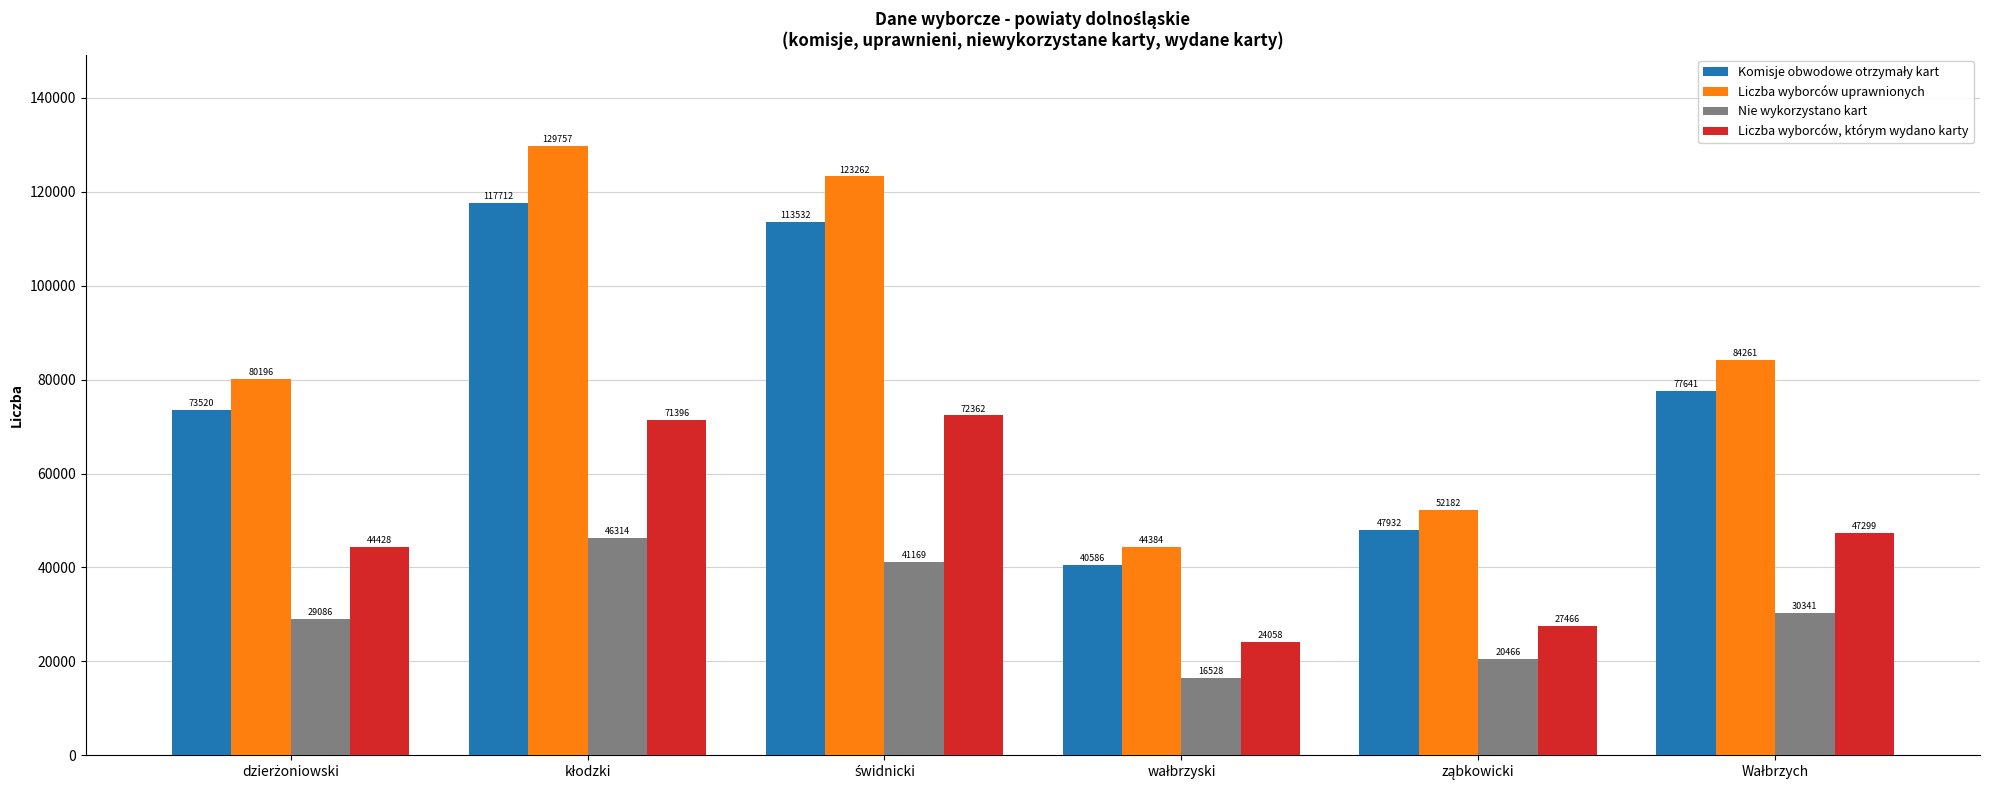

What is the difference between the maximum and minimum values in the Nie wykorzystano kart series?

29786